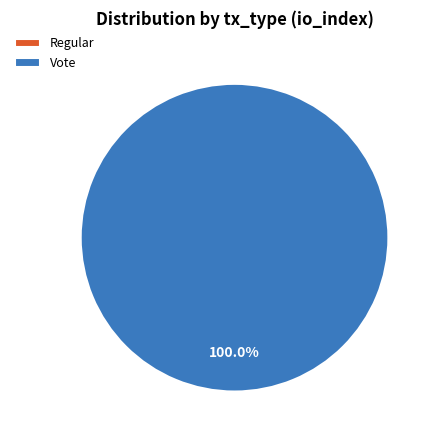

To the nearest percent, what is the average slice percentage?

50%